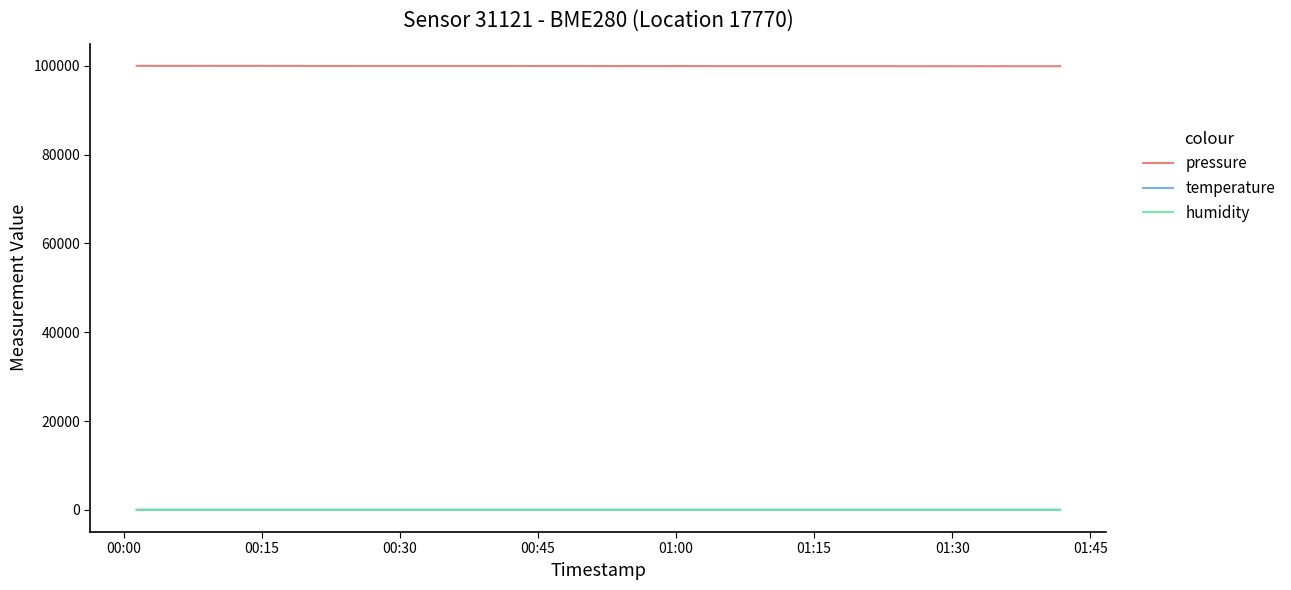

True or false: humidity and pressure cross at least once.

False